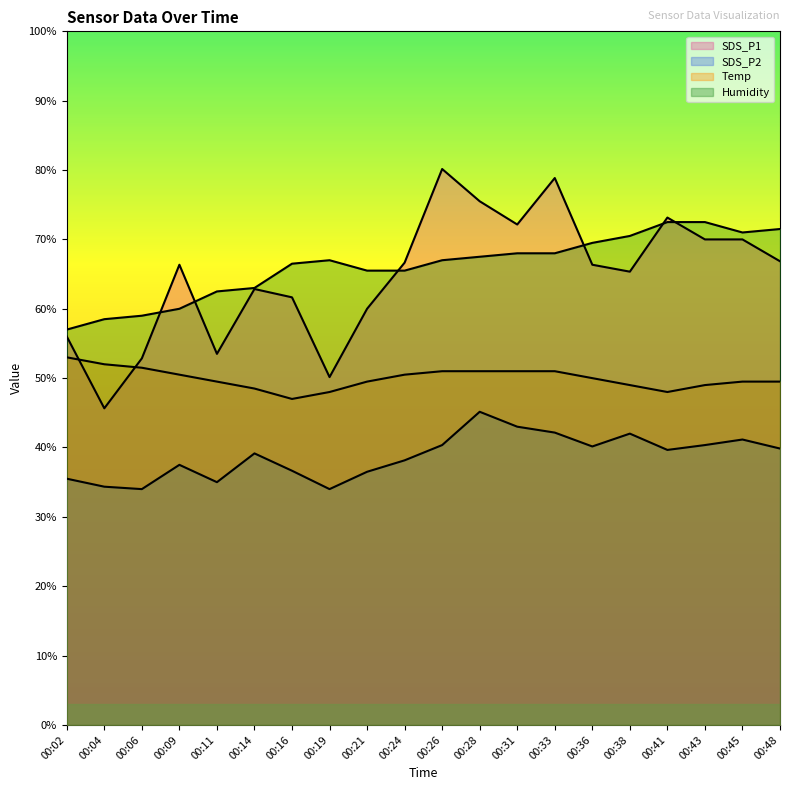

What is the approximate value of SDS_P1 at 00:21?

60.0